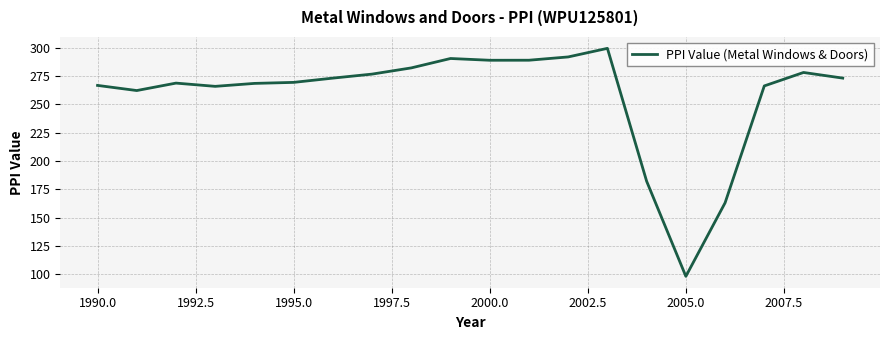

What is the greatest value displayed?

299.4